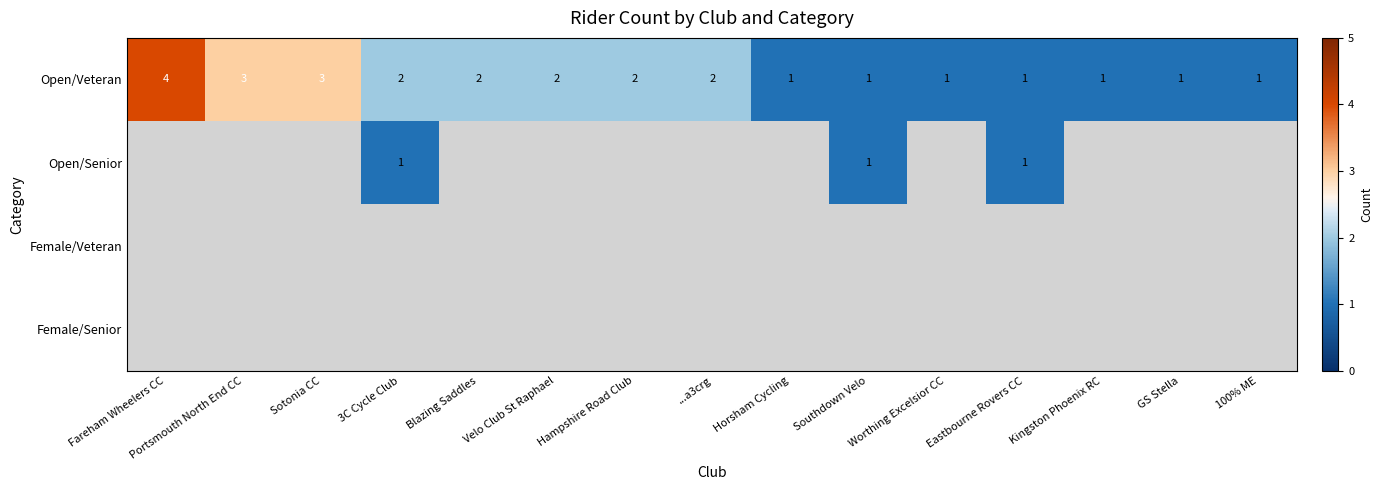

True or false: Open/Veteran has a value of 2 at Worthing Excelsior CC.

False